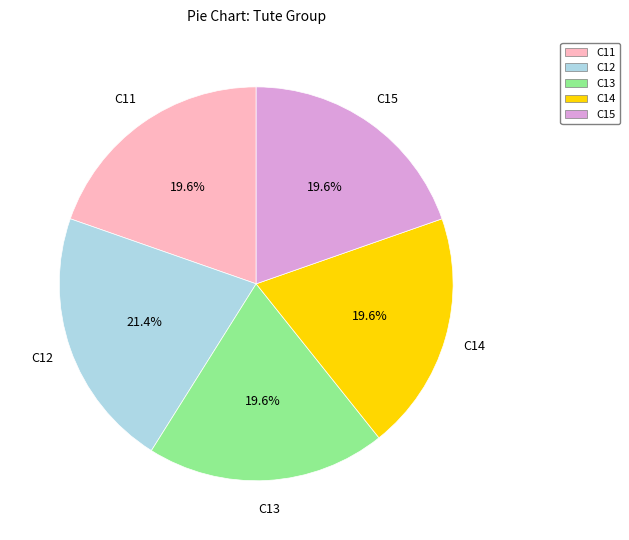

To the nearest percent, what percentage of the pie is C14?

20%